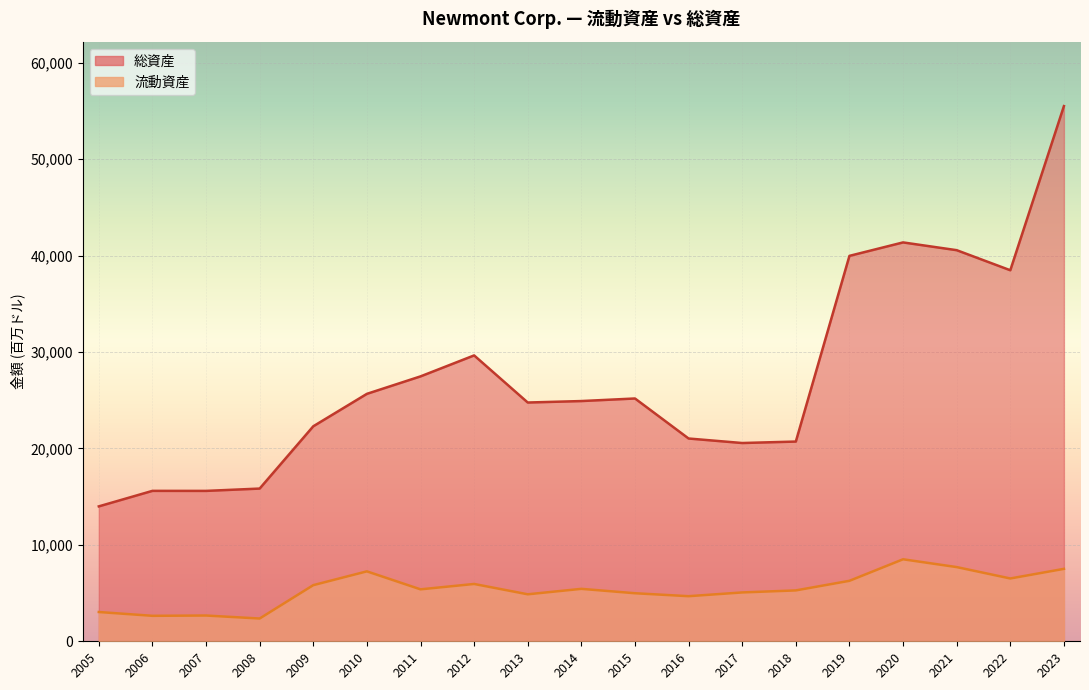

How many interior local peaks does the 総資産 series have?

4